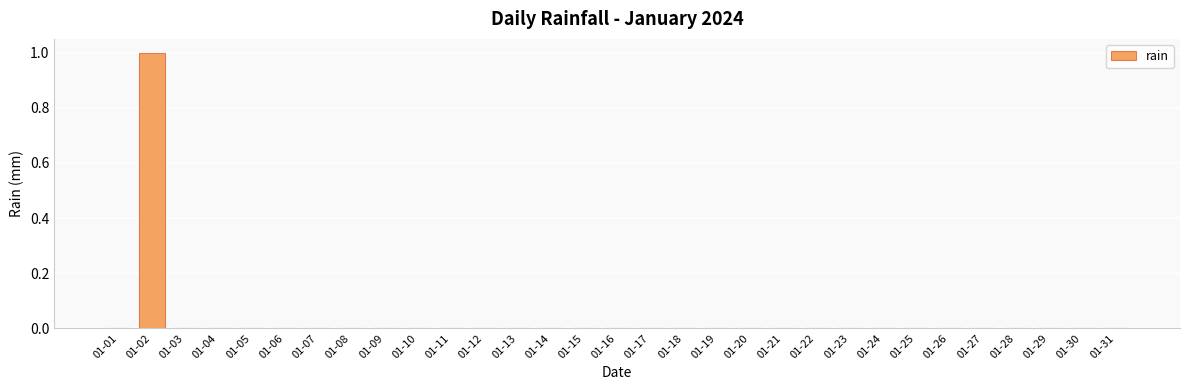

The chart shows a value of 0 at 01-10. True or false?

True